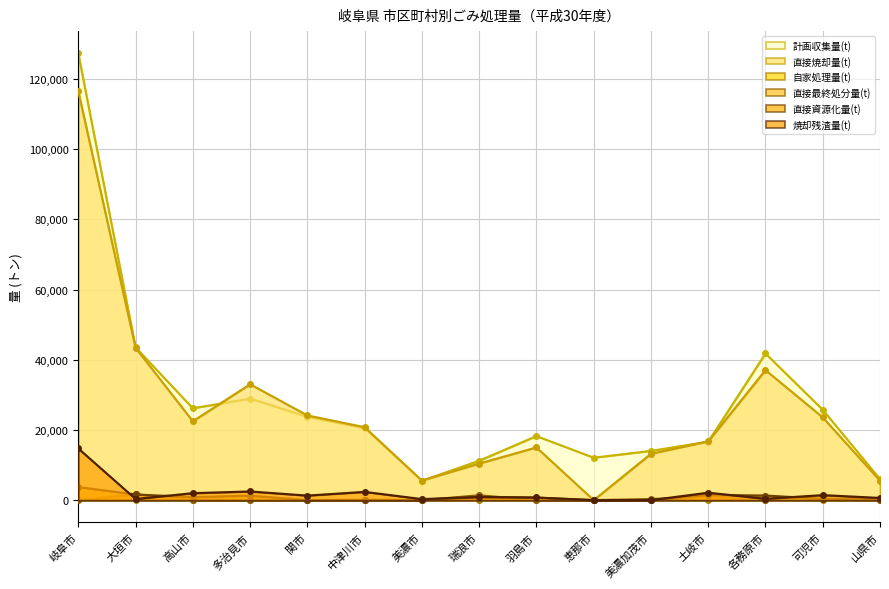

True or false: 直接資源化量(t) has a value of 0 at 恵那市.

True